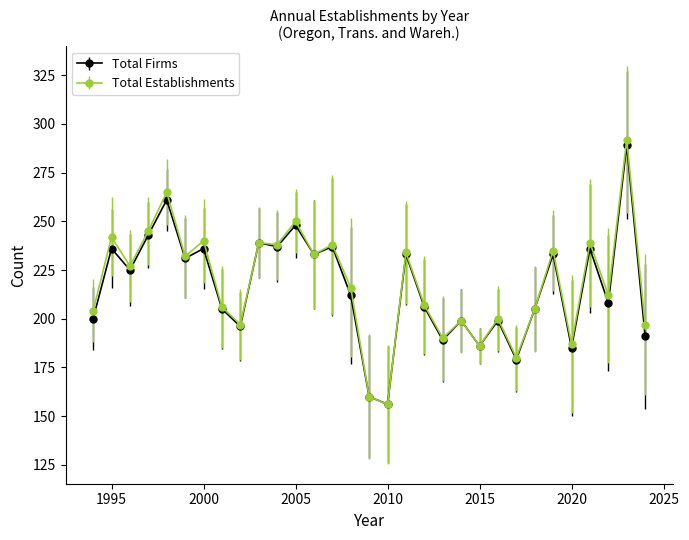

What is the minimum value for Total Firms?

156